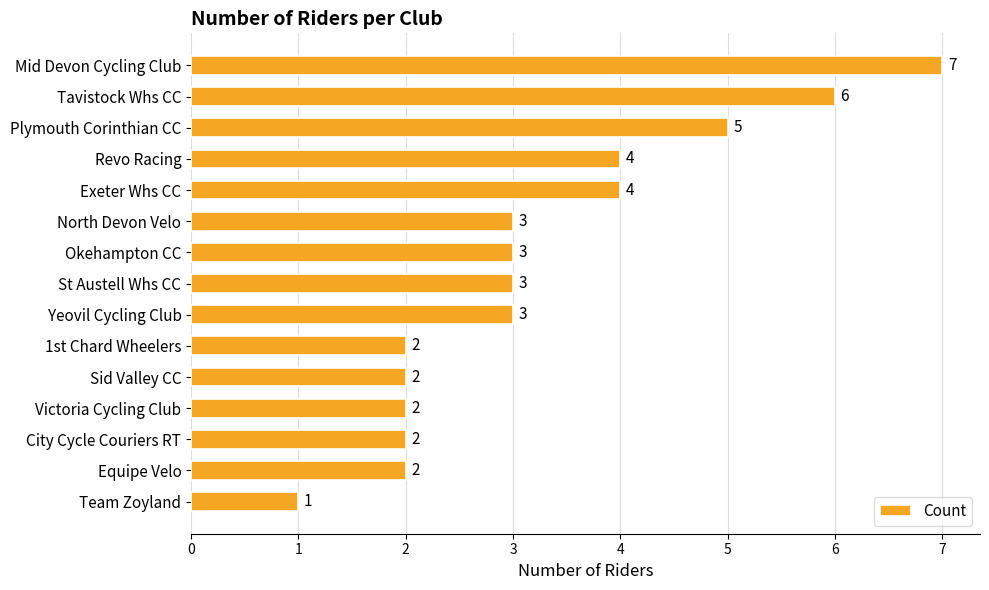

What position from the top is St Austell Whs CC?

8